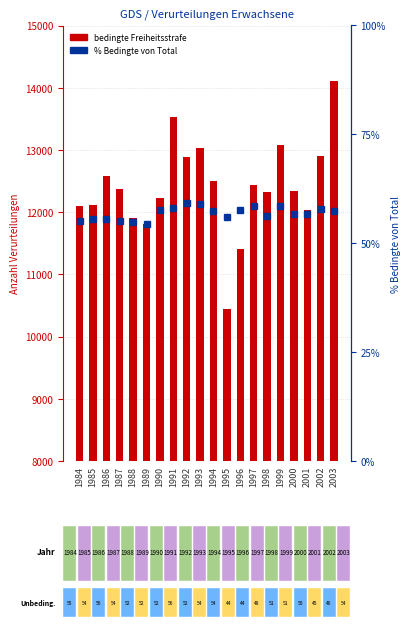

What is the value of the % Bedingte von Total bar at the 15th from the left?

56.3